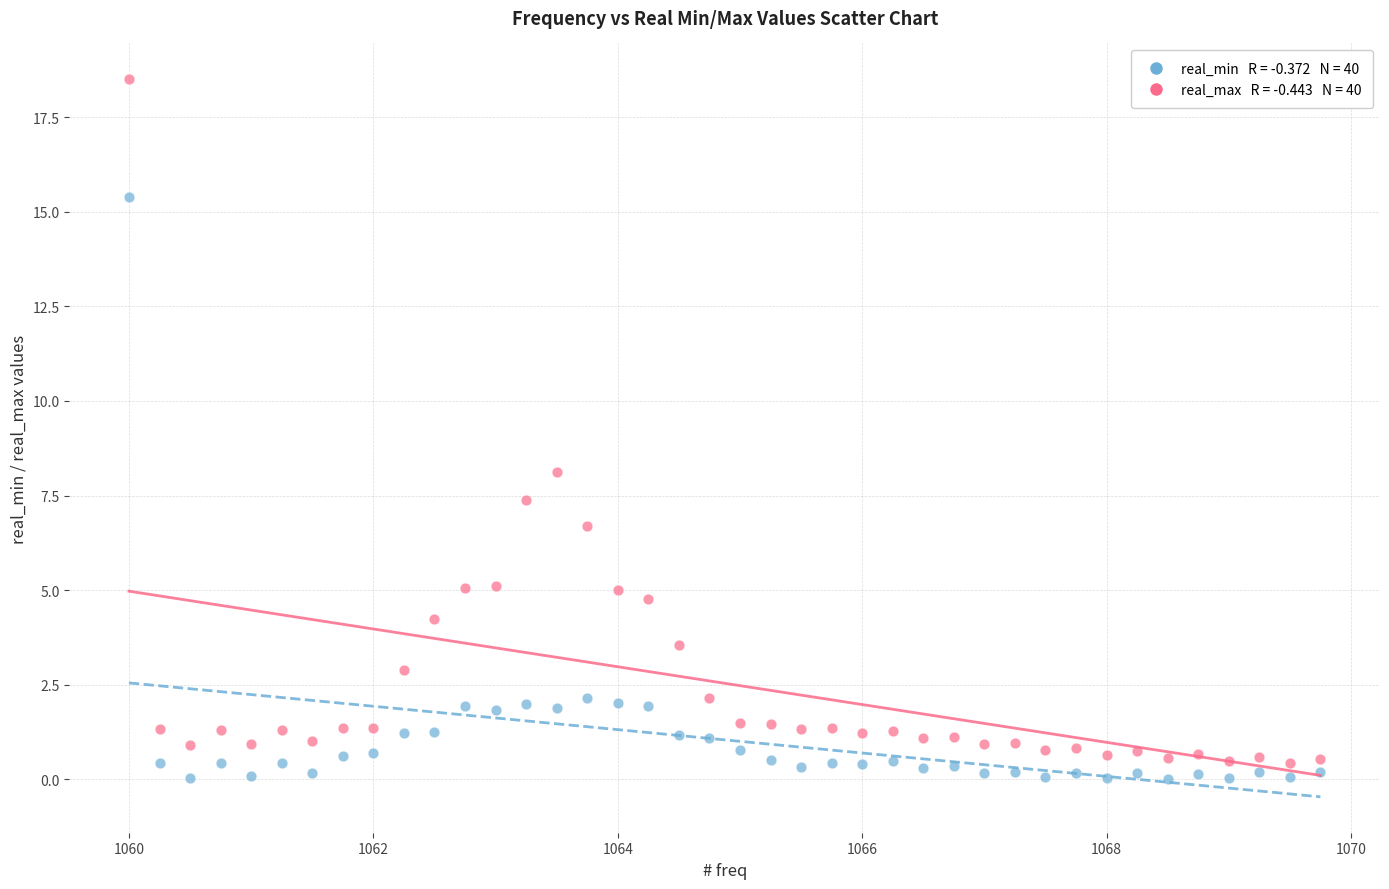

Across all data points, what is the range of X values (max minus min)?

9.8